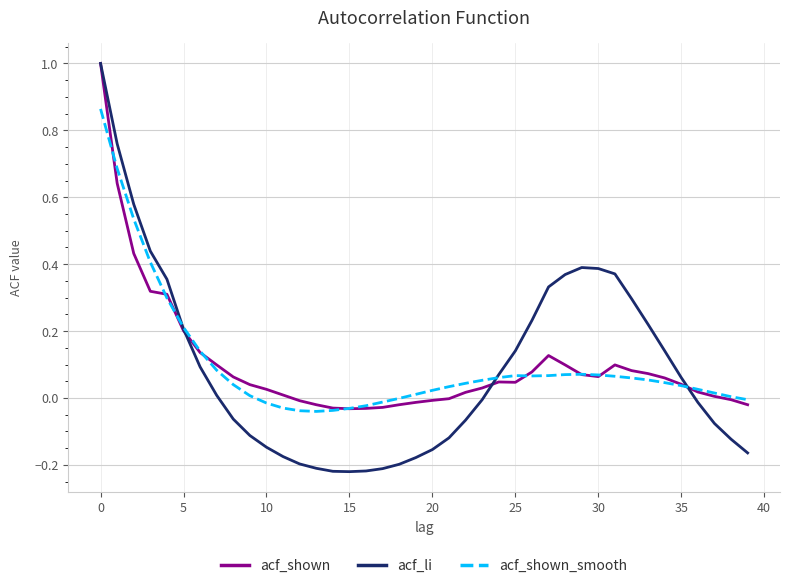

What is the greatest value displayed?

1.0